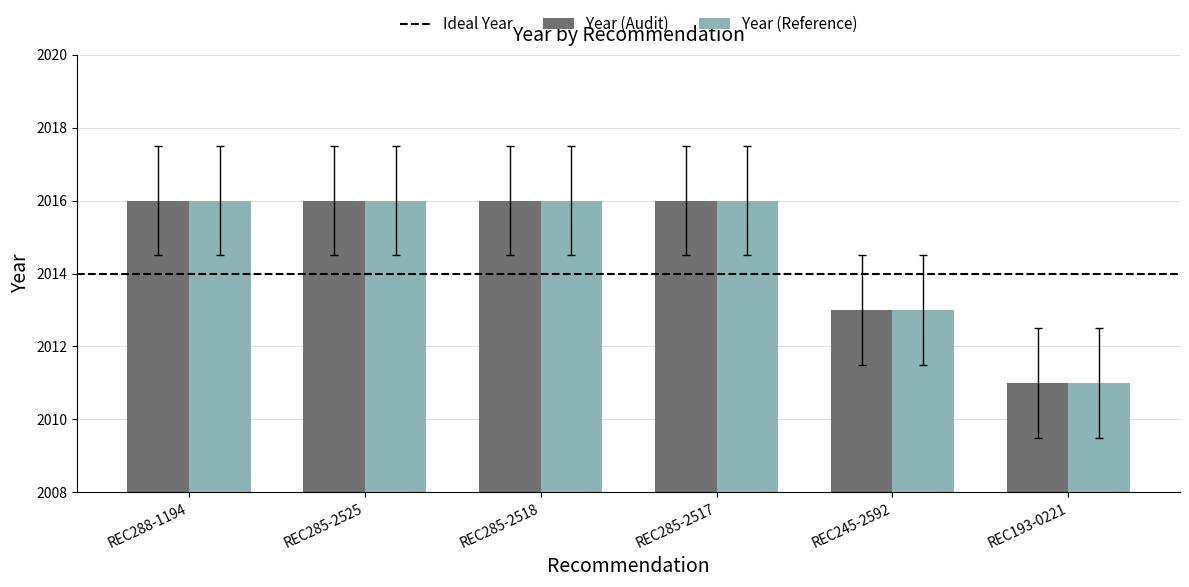

What is the label of the 4th bar from the left?

REC285-2517